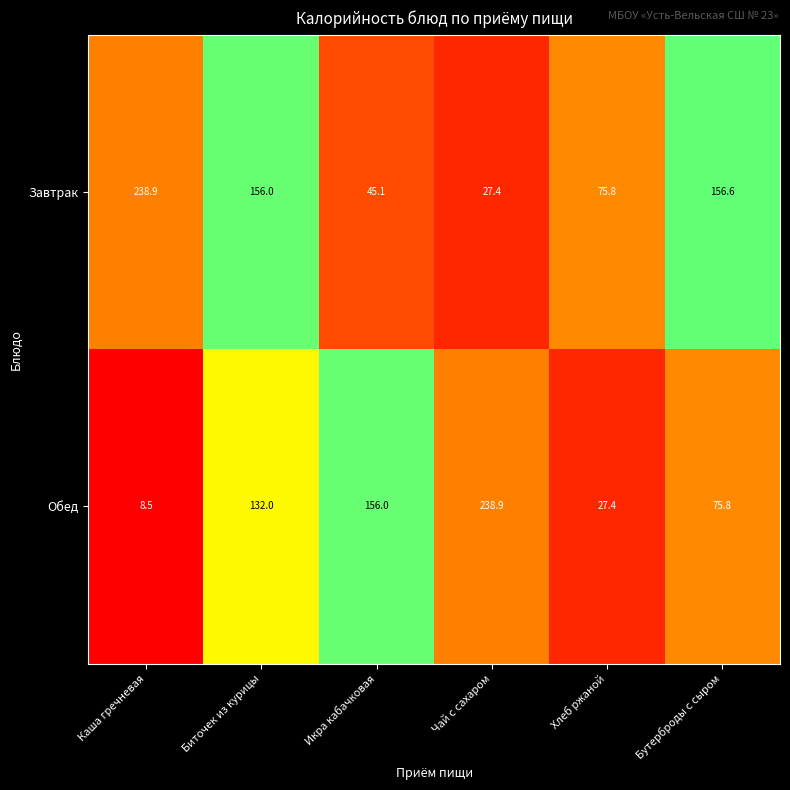

Read the Завтрак value at Чай с сахаром.

27.4